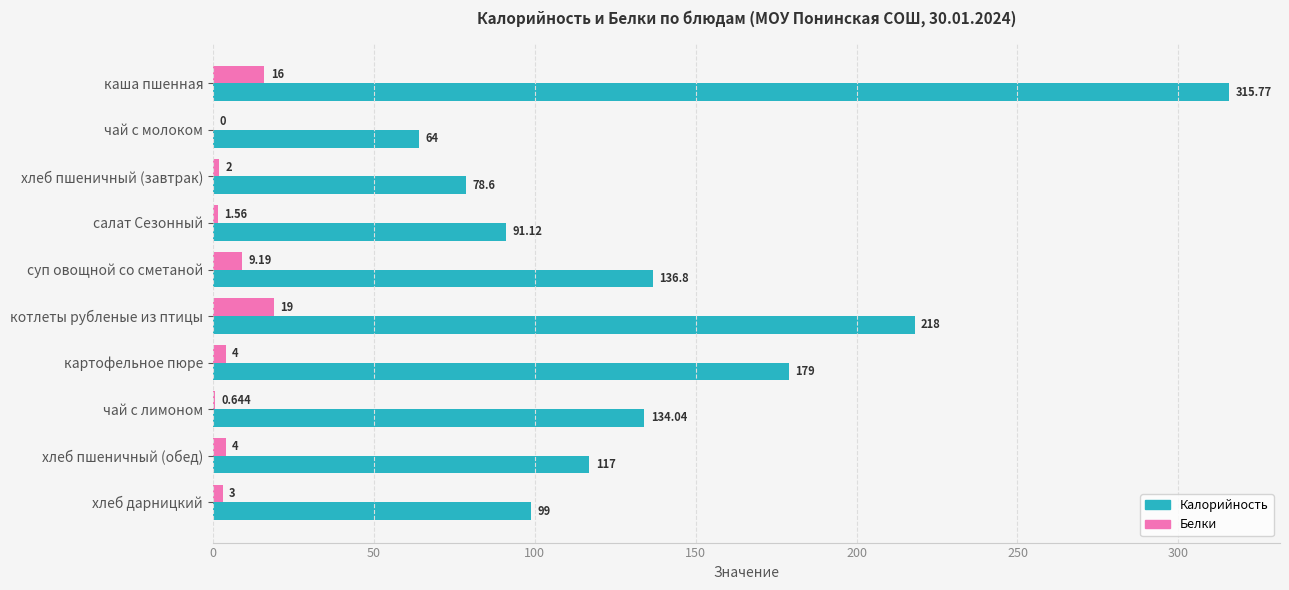

Is the value of Калорийность at каша пшенная greater than the value of Белки at салат Сезонный?

Yes